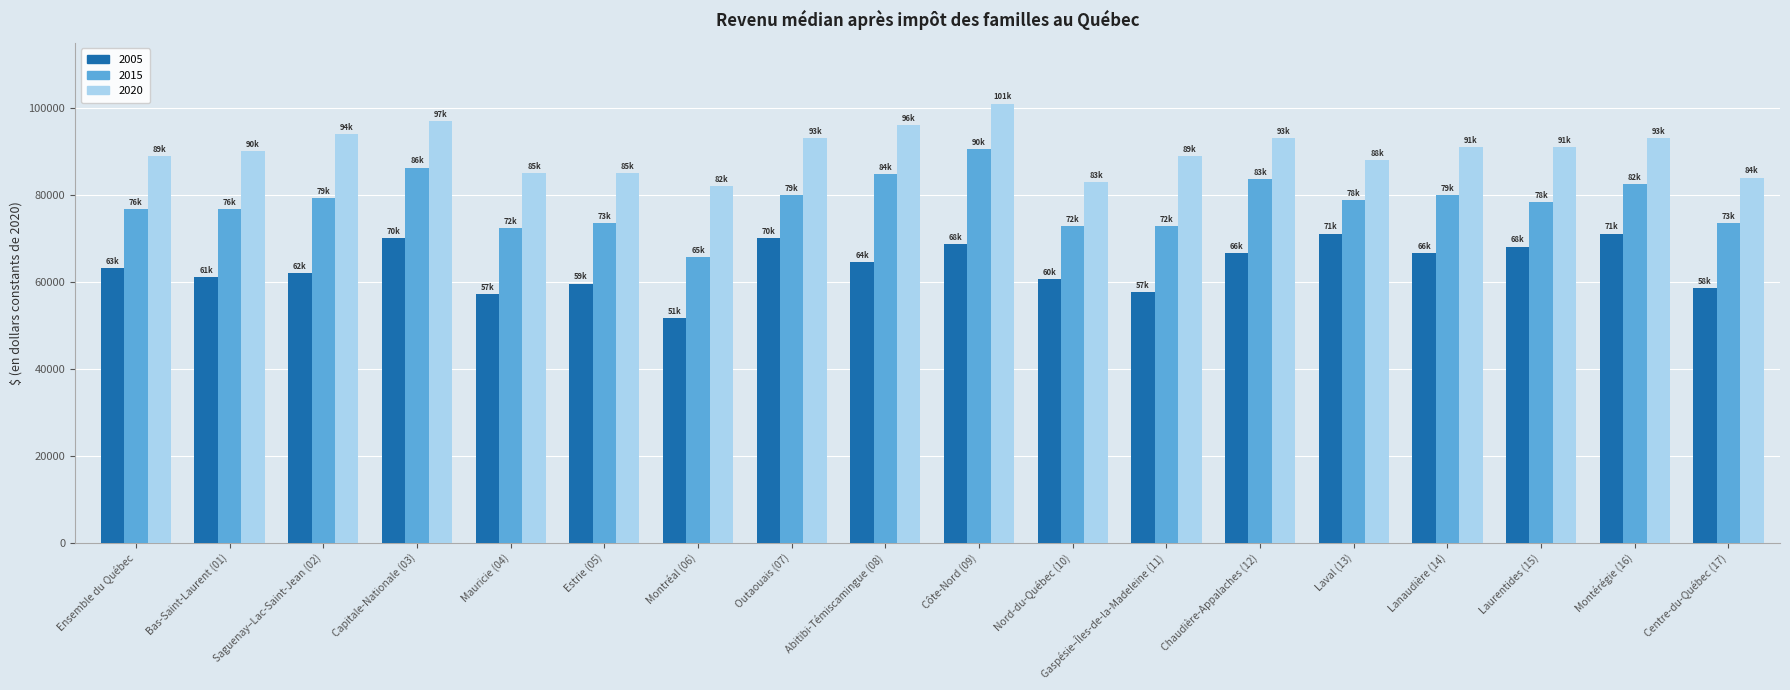

Which series has the largest total across all categories?

2020